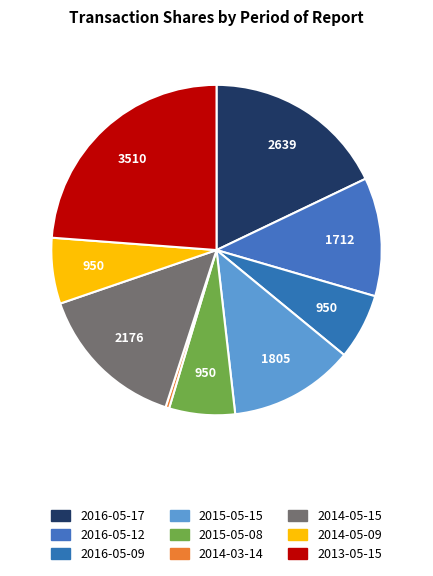

Count the number of slices in the pie.

9